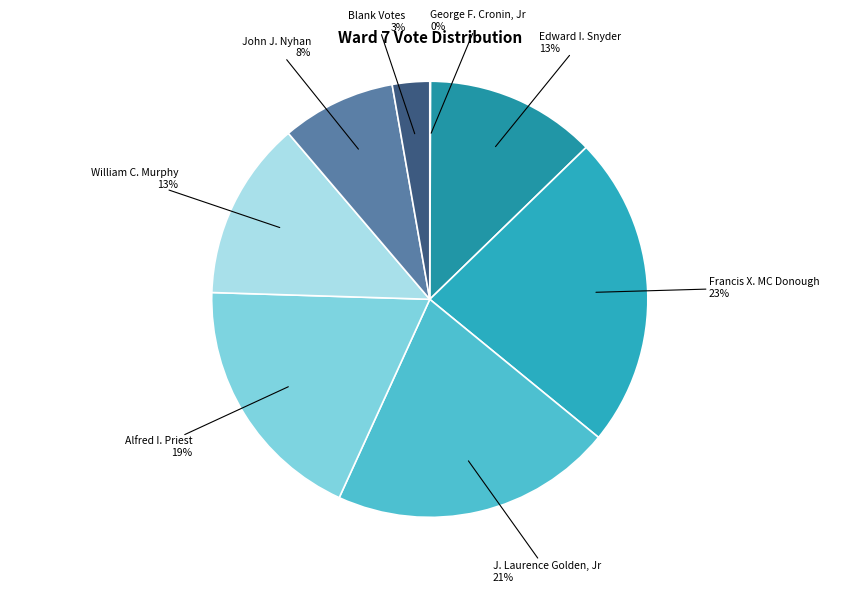

Which slice is the largest?

Francis X. MC Donough